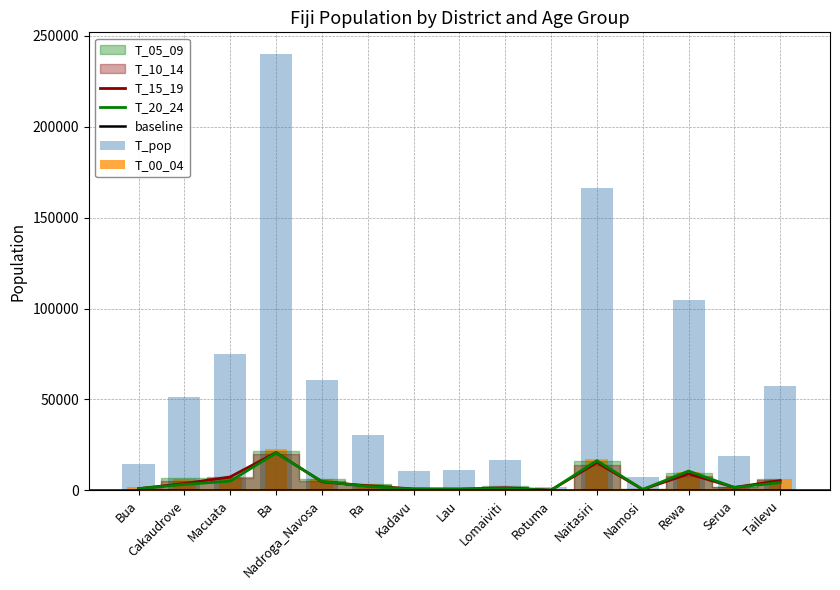

At which label is T_05_09 closest to 10499?

Rewa